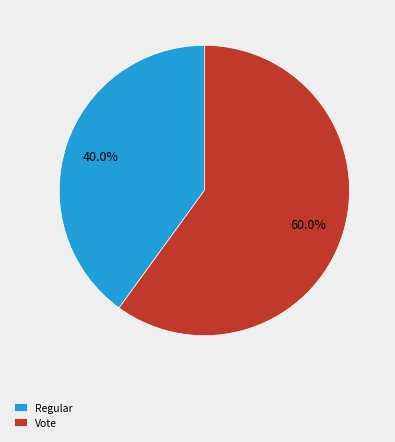

Approximately how many times larger is the value at Regular compared to Vote?

0.7